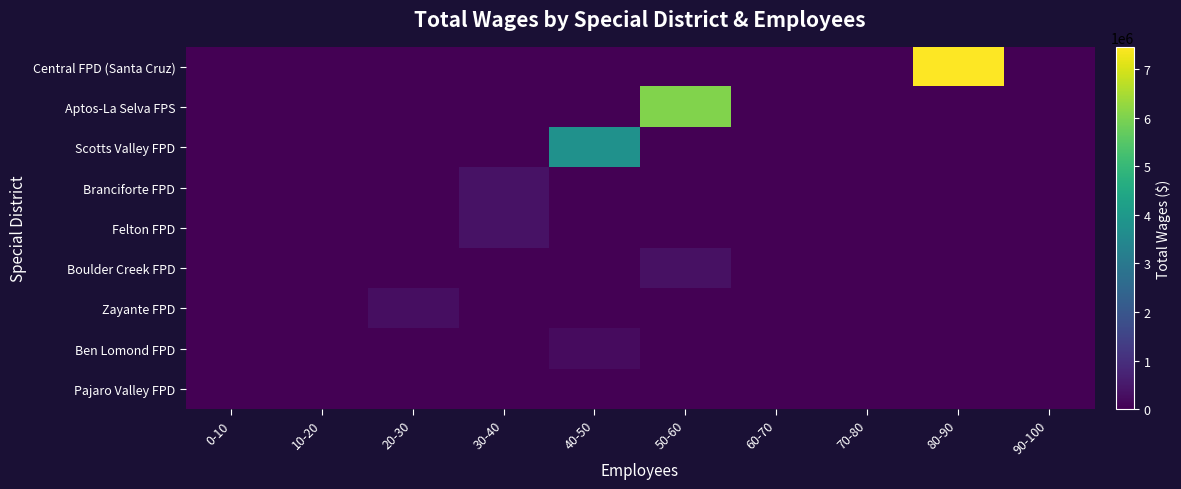

Reading left to right, extract all data points from this chart.

Central FPD (Santa Cruz): 0-10=0	10-20=0	20-30=0	30-40=0	40-50=0	50-60=0	60-70=0	70-80=0	80-90=7462550	90-100=0
Aptos-La Selva FPS: 0-10=0	10-20=0	20-30=0	30-40=0	40-50=0	50-60=6057741	60-70=0	70-80=0	80-90=0	90-100=0
Scotts Valley FPD: 0-10=0	10-20=0	20-30=0	30-40=0	40-50=3767652	50-60=0	60-70=0	70-80=0	80-90=0	90-100=0
Branciforte FPD: 0-10=0	10-20=0	20-30=0	30-40=367785	40-50=0	50-60=0	60-70=0	70-80=0	80-90=0	90-100=0
Felton FPD: 0-10=0	10-20=0	20-30=0	30-40=357974	40-50=0	50-60=0	60-70=0	70-80=0	80-90=0	90-100=0
Boulder Creek FPD: 0-10=0	10-20=0	20-30=0	30-40=0	40-50=0	50-60=331706	60-70=0	70-80=0	80-90=0	90-100=0
Zayante FPD: 0-10=0	10-20=0	20-30=285886	30-40=0	40-50=0	50-60=0	60-70=0	70-80=0	80-90=0	90-100=0
Ben Lomond FPD: 0-10=0	10-20=0	20-30=0	30-40=0	40-50=225782	50-60=0	60-70=0	70-80=0	80-90=0	90-100=0
Pajaro Valley FPD: 0-10=1160	10-20=0	20-30=0	30-40=0	40-50=0	50-60=0	60-70=0	70-80=0	80-90=0	90-100=0